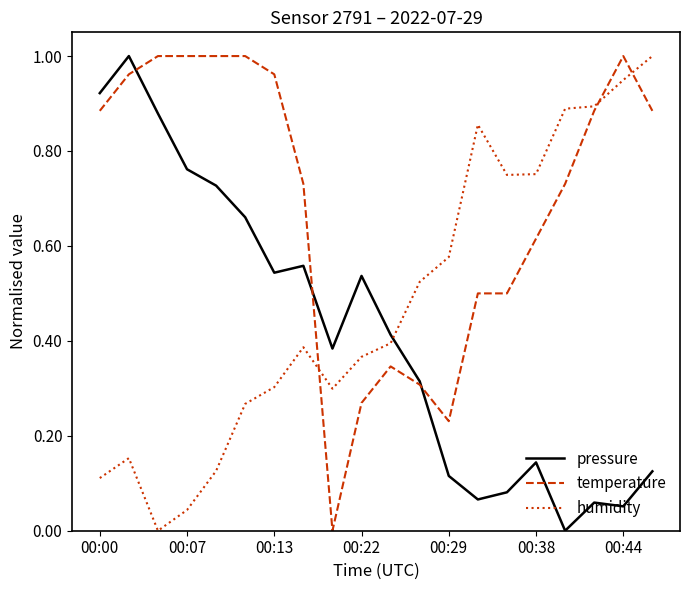

List the series in order of their overall mean, lowest first.

pressure, humidity, temperature